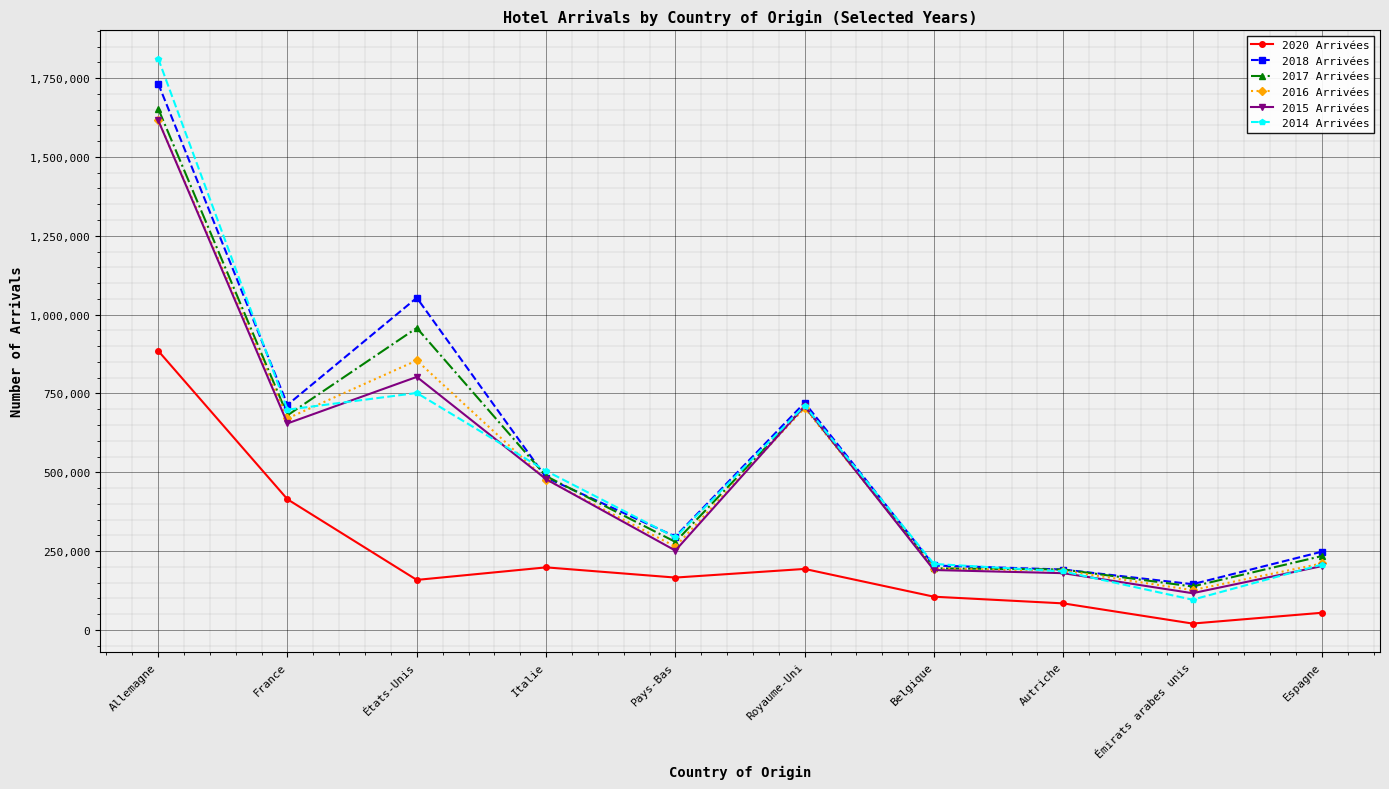

What is the label of the 9th point from the right?

France